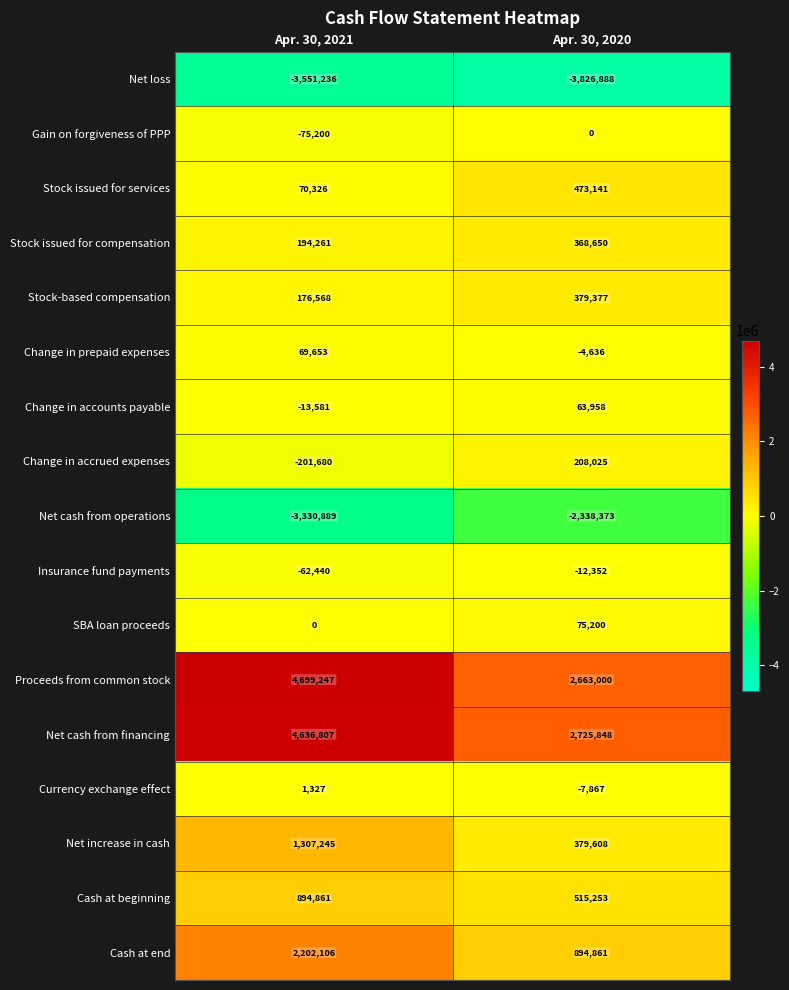

How many data points in Gain on forgiveness of PPP are less than 0?

1